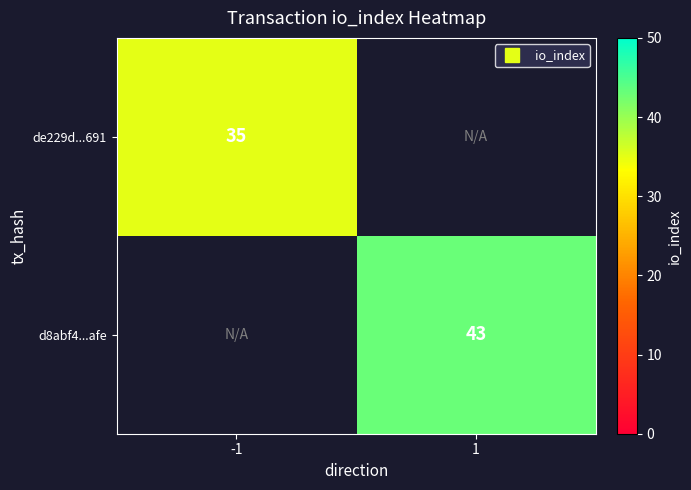

Count the number of categories in the chart.

2